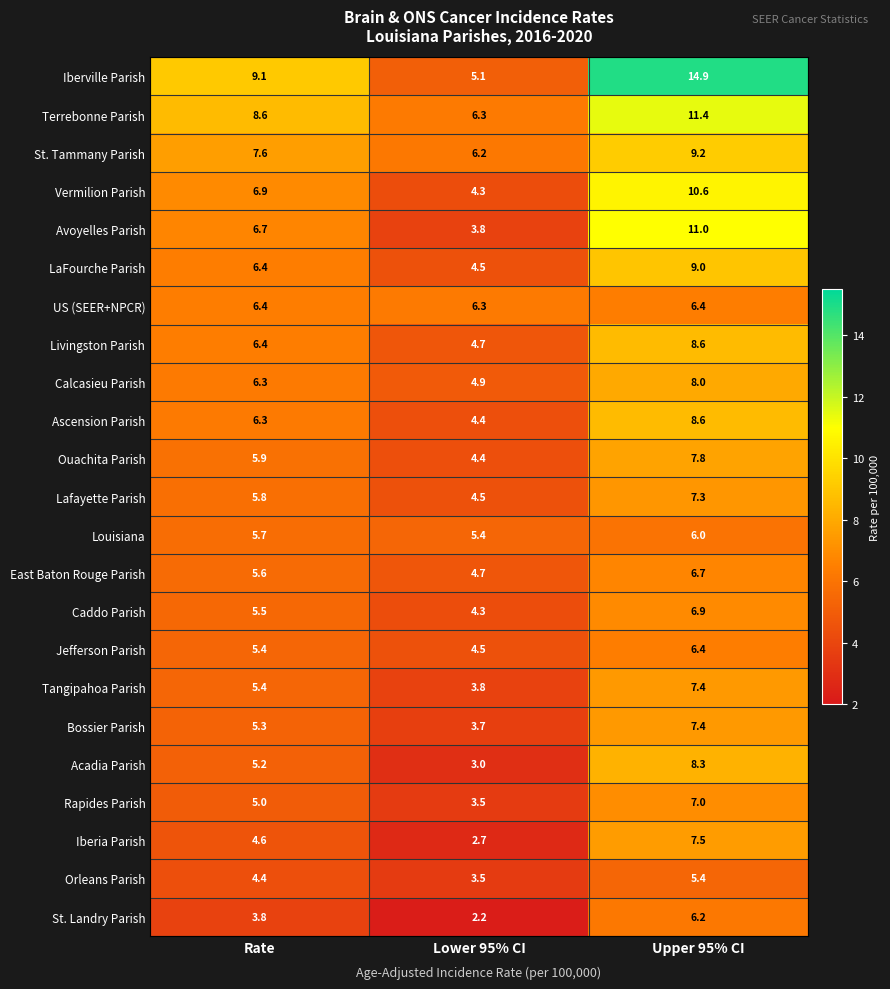

At which category is the sum across all series the highest?

Upper 95% CI